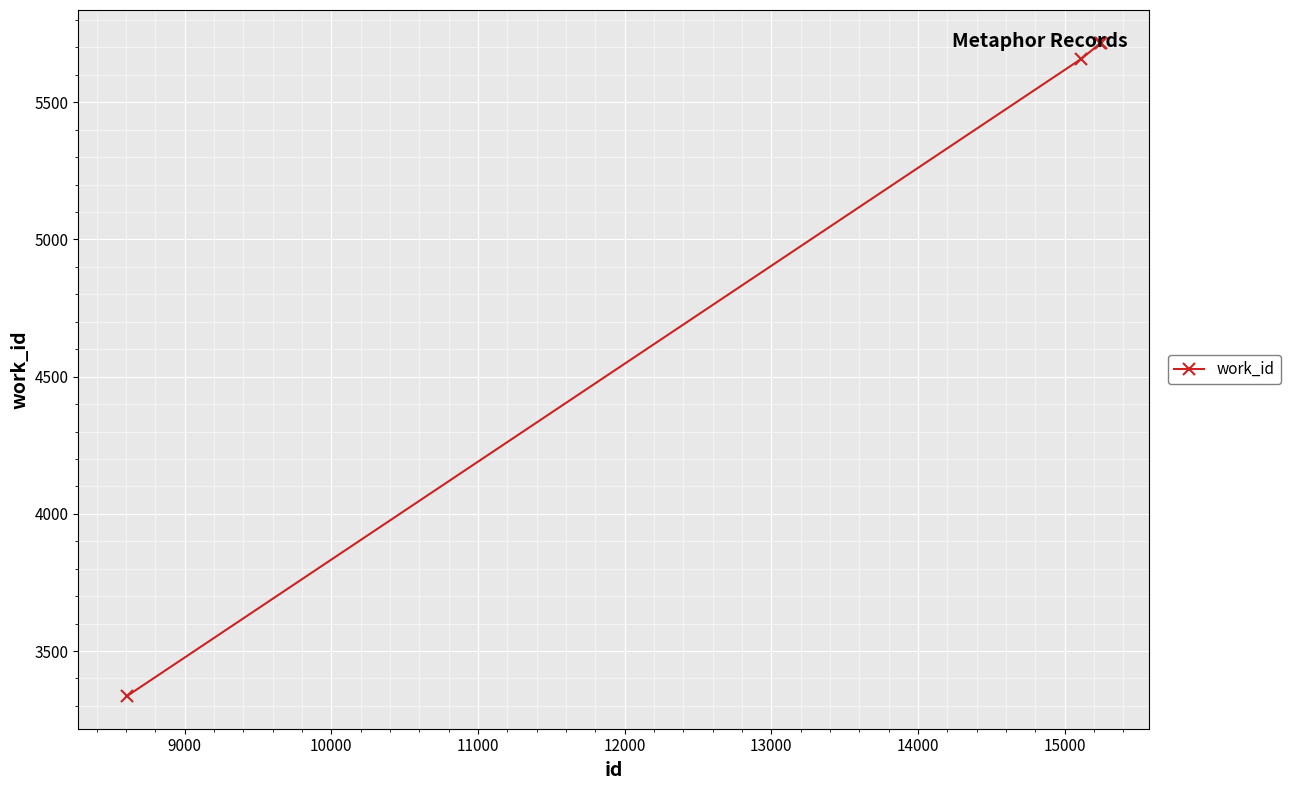

What is the value of the 3rd point from the left?

5714